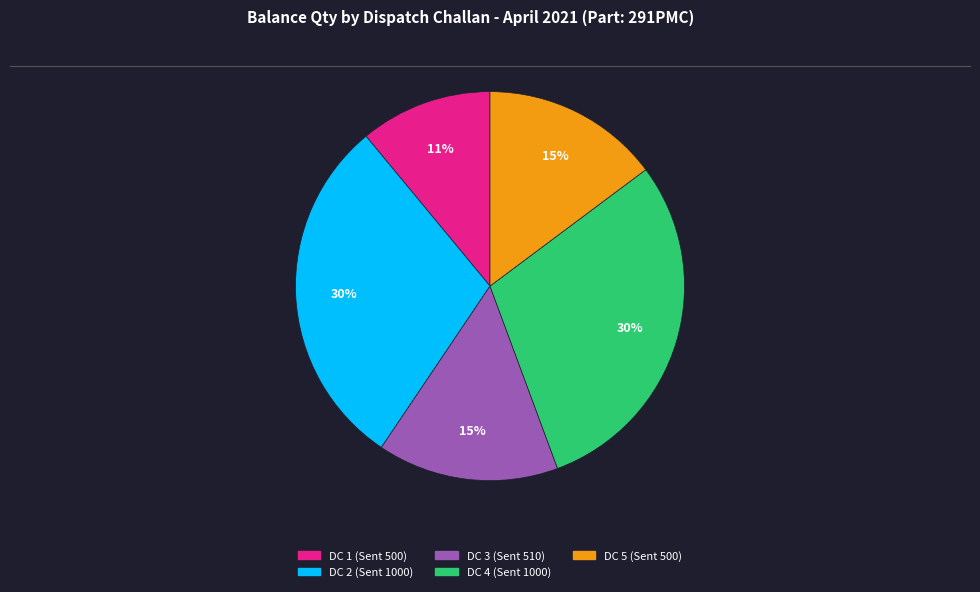

To the nearest percent, what percentage of the pie is DC 5 (Sent 500)?

15%